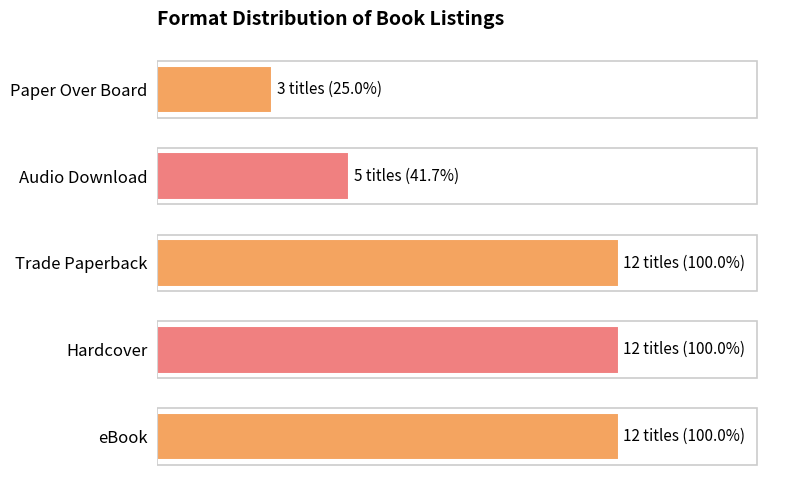

Are the bars horizontal?

Yes